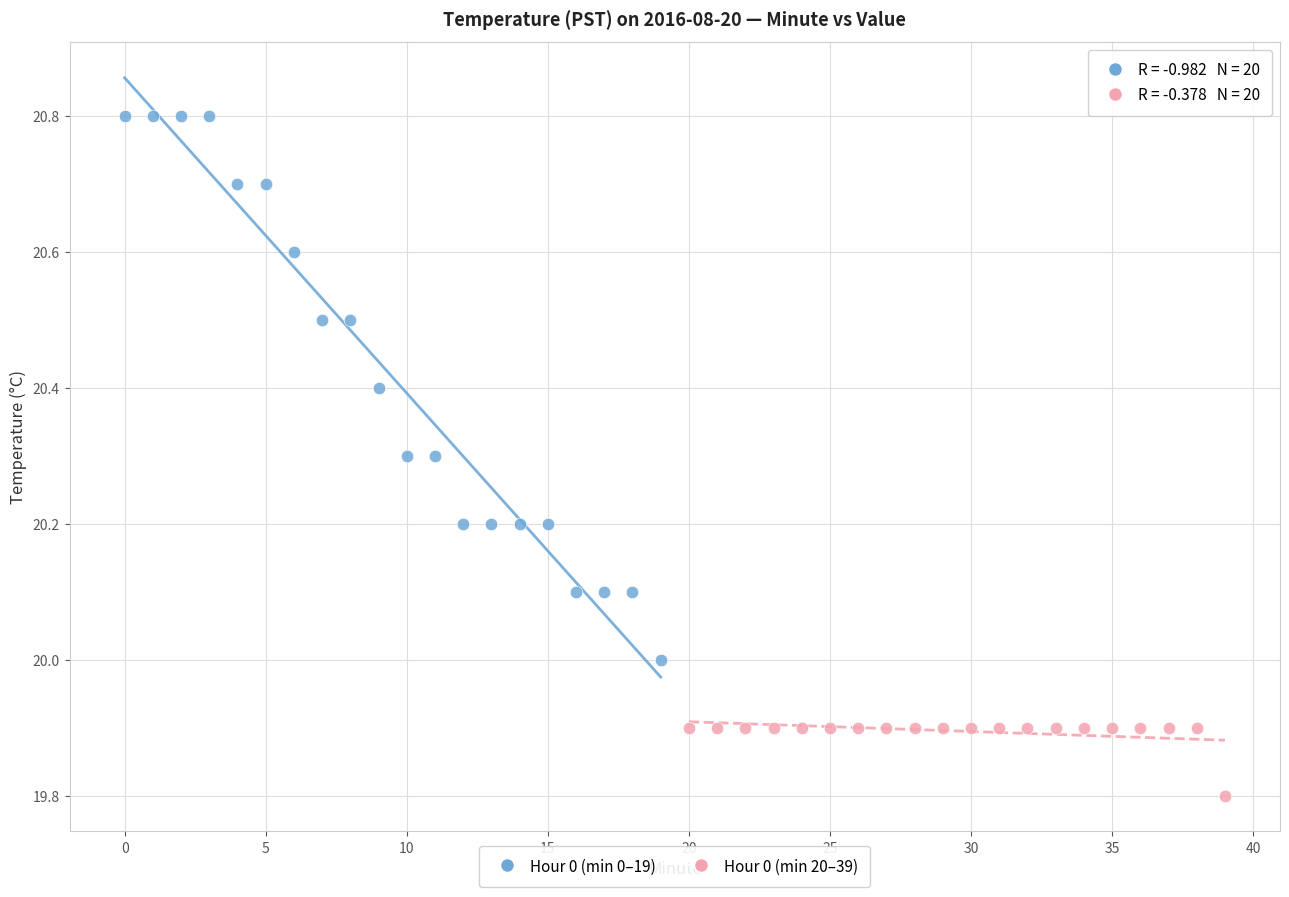

What are all the series names shown in the legend?

Hour 0 (min 0–19), Hour 0 (min 20–39)